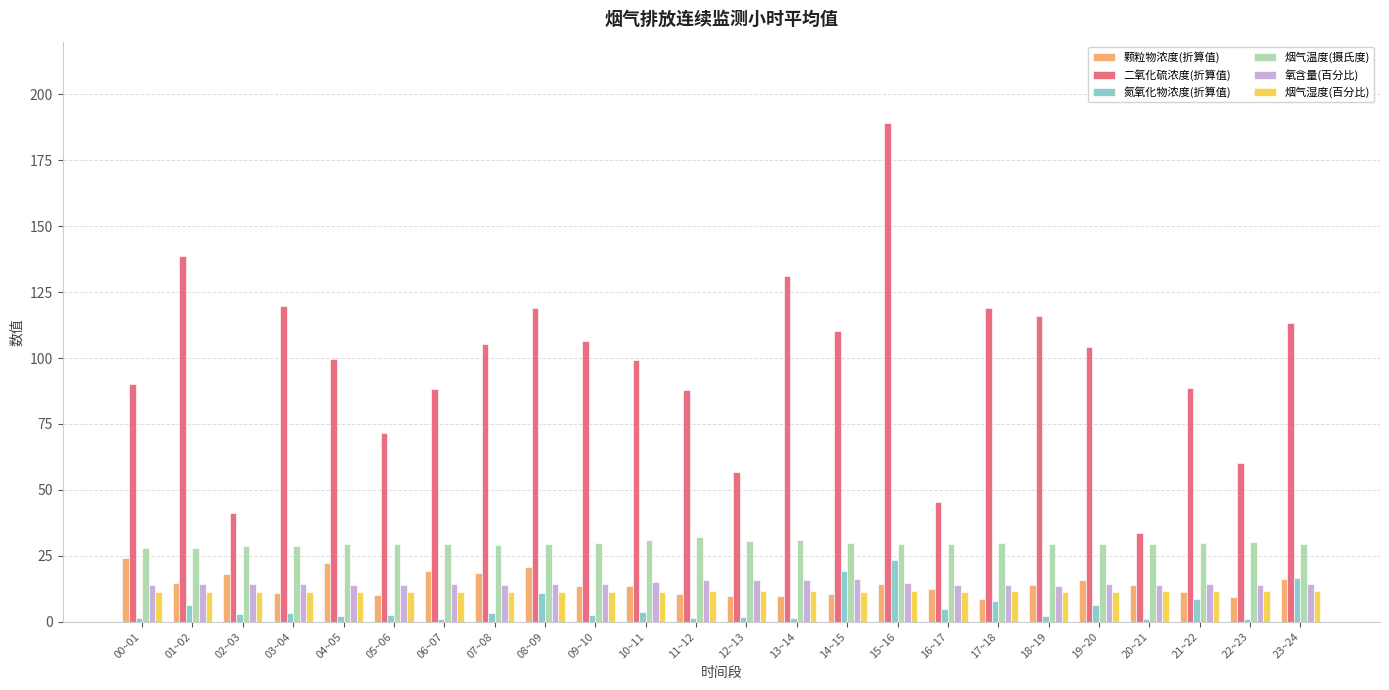

What is the label of the 8th bar from the right?

16~17